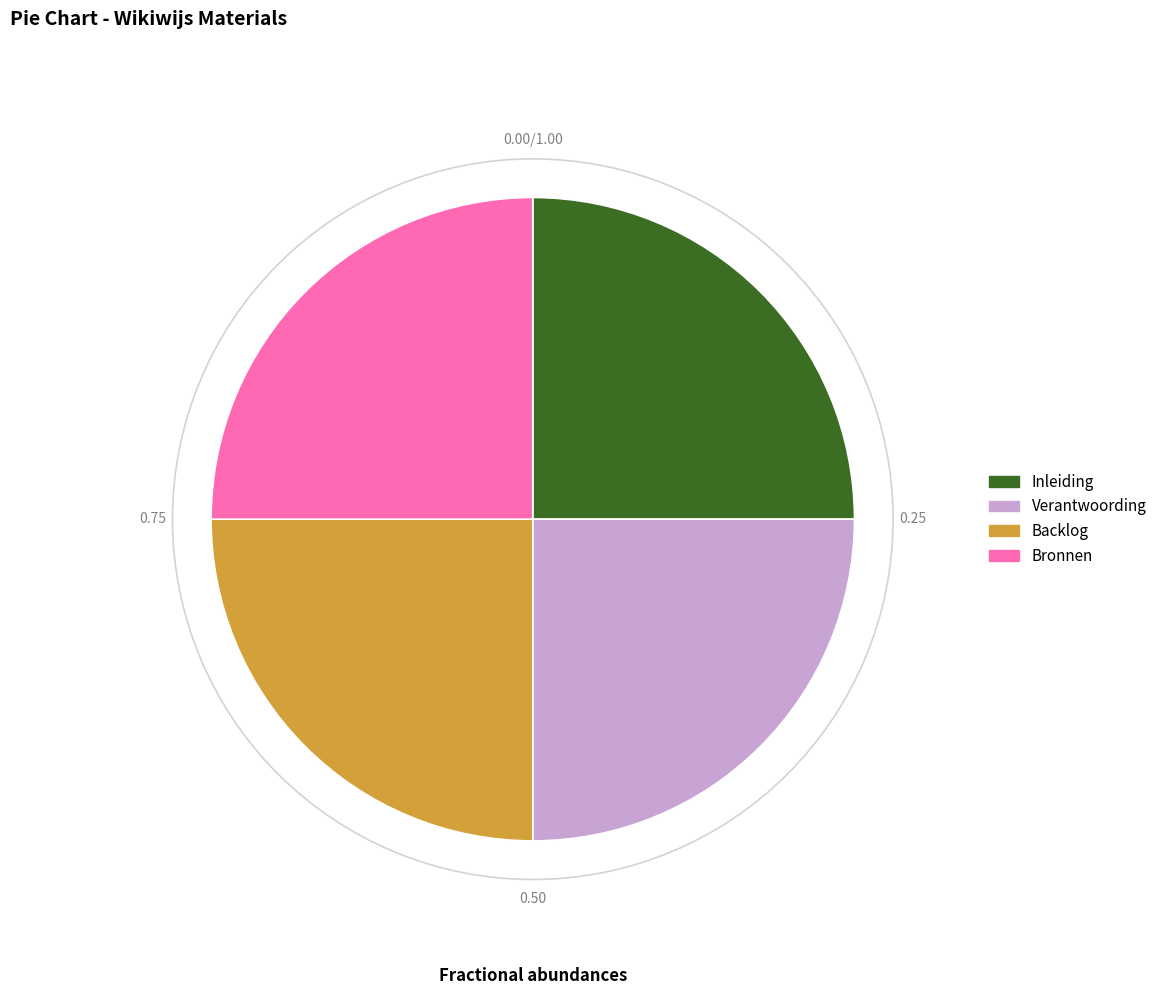

What is the ratio of the value at Bronnen to the value at Inleiding?

1.0